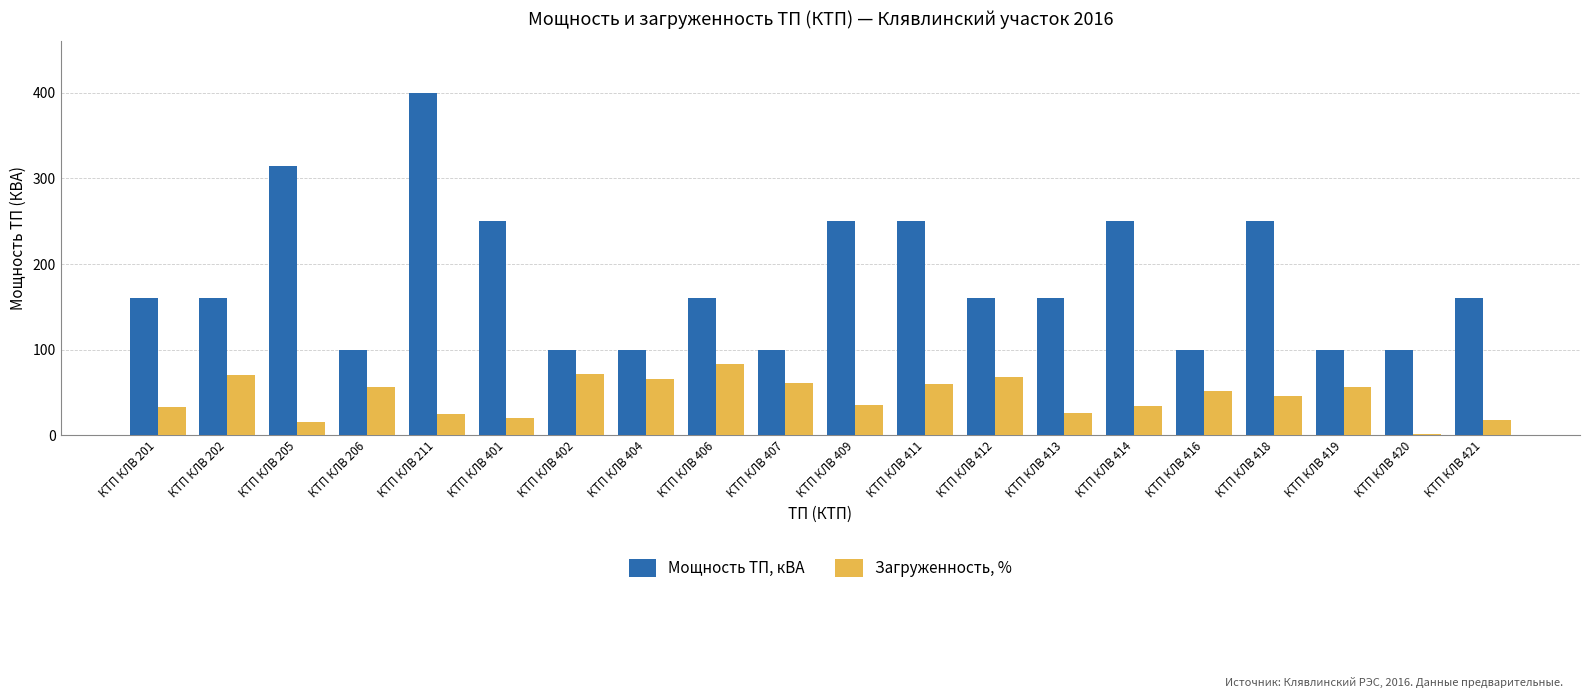

Rank the series by their average value, from lowest to highest.

Загруженность, %, Мощность ТП, кВА